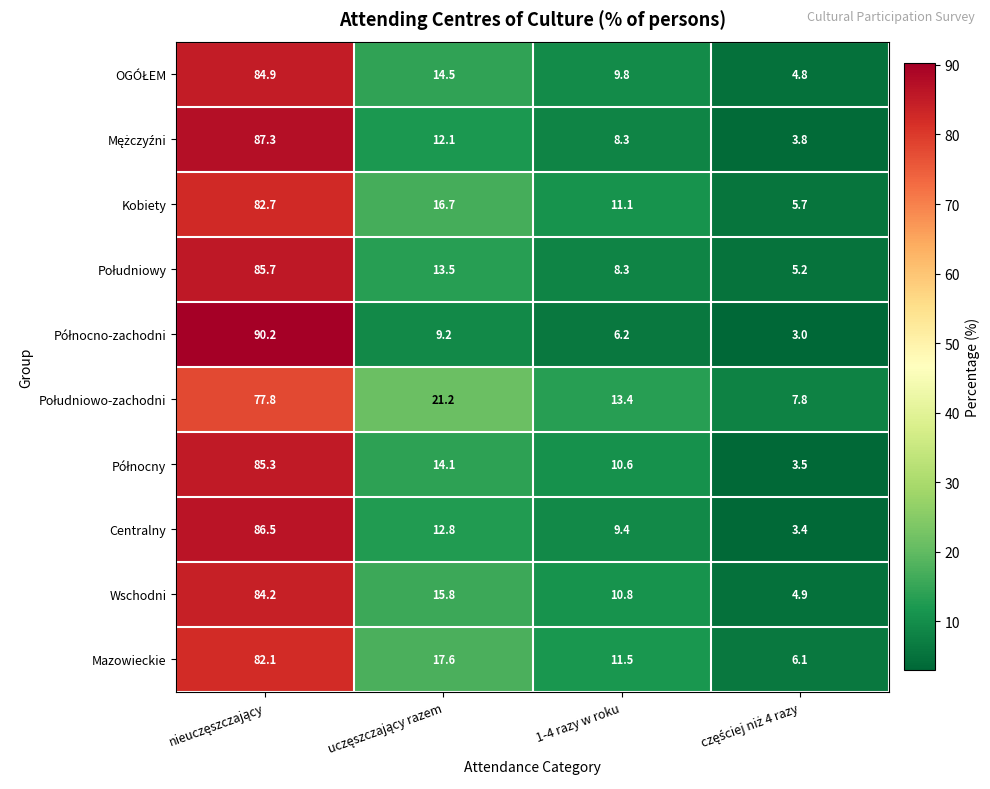

What is the total value across all series at 1-4 razy w roku?

99.4